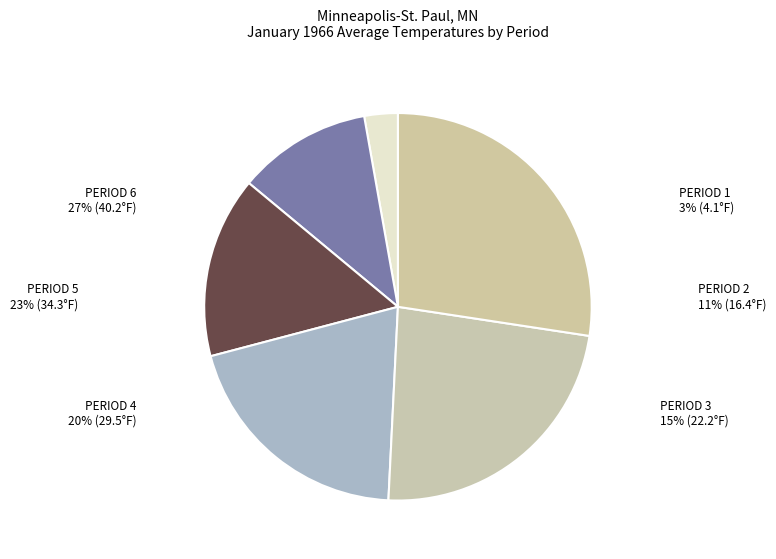

What is the smallest slice in the pie chart?

Period 1